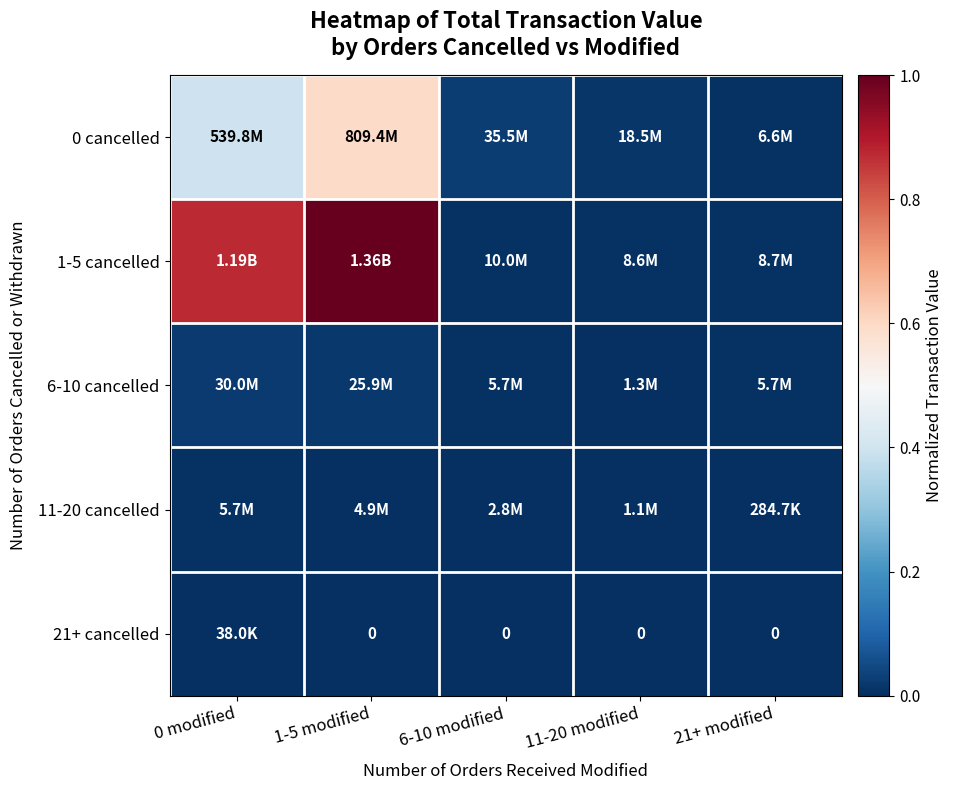

Which series has the largest total across all categories?

1-5 cancelled